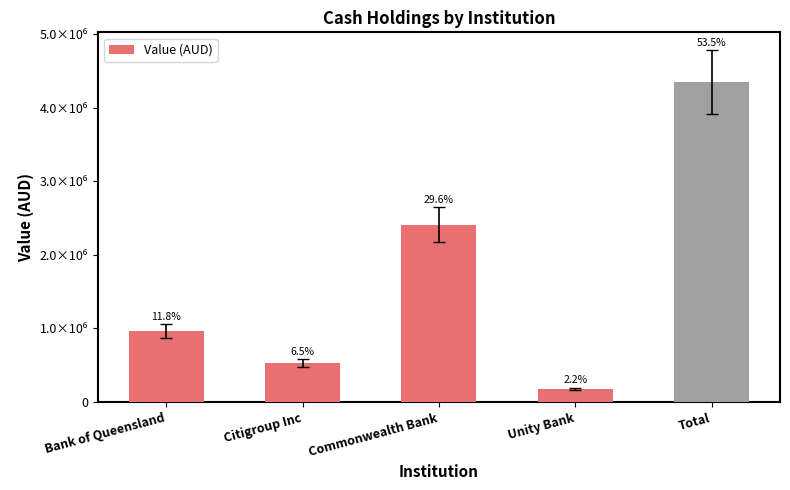

Does the chart contain any negative values?

No